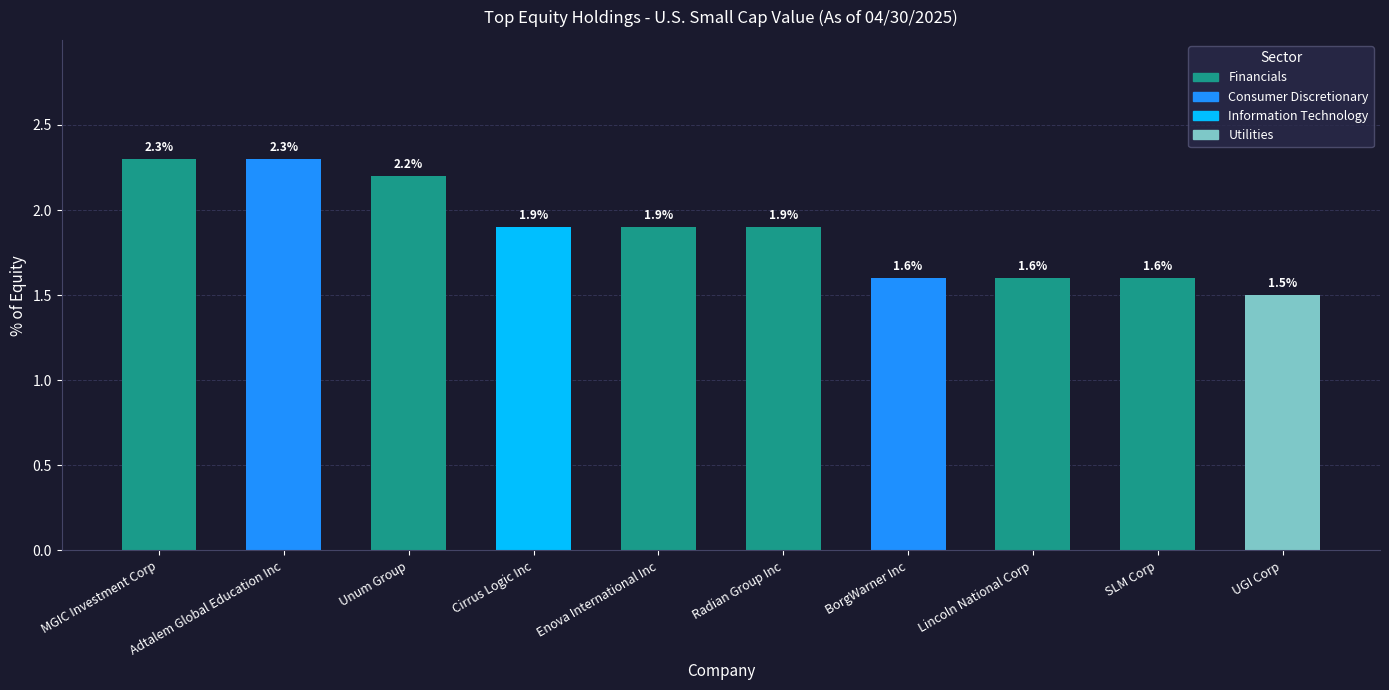

Where is the data nearest to the value 1?

UGI Corp